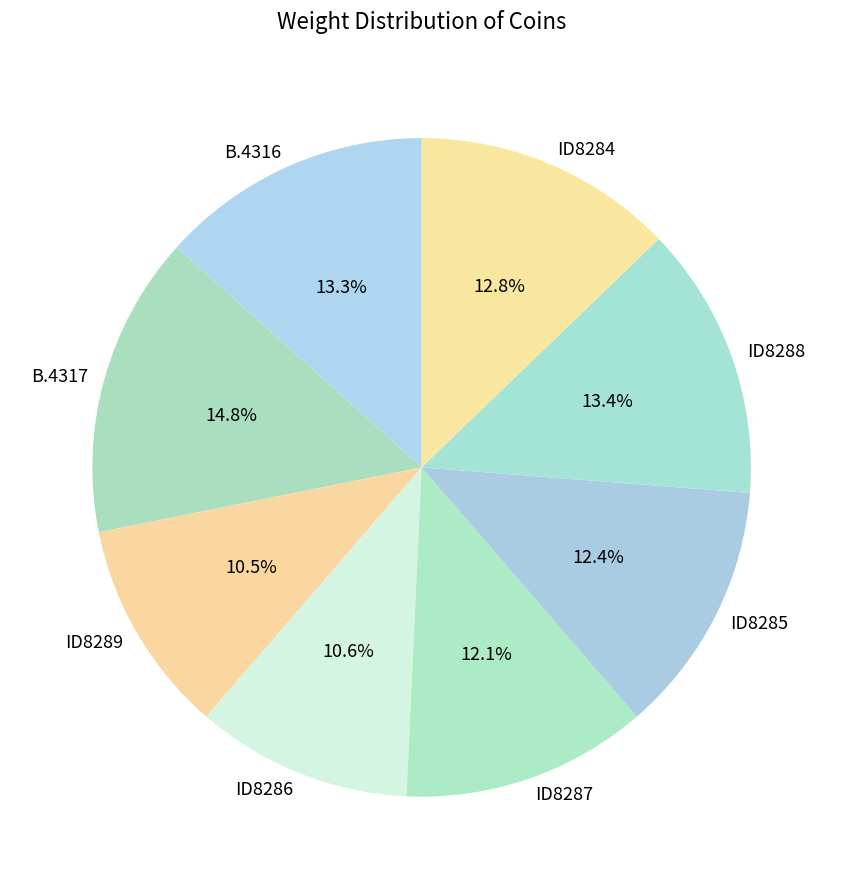

The ID8289 slice represents 1% of the pie. True or false?

False